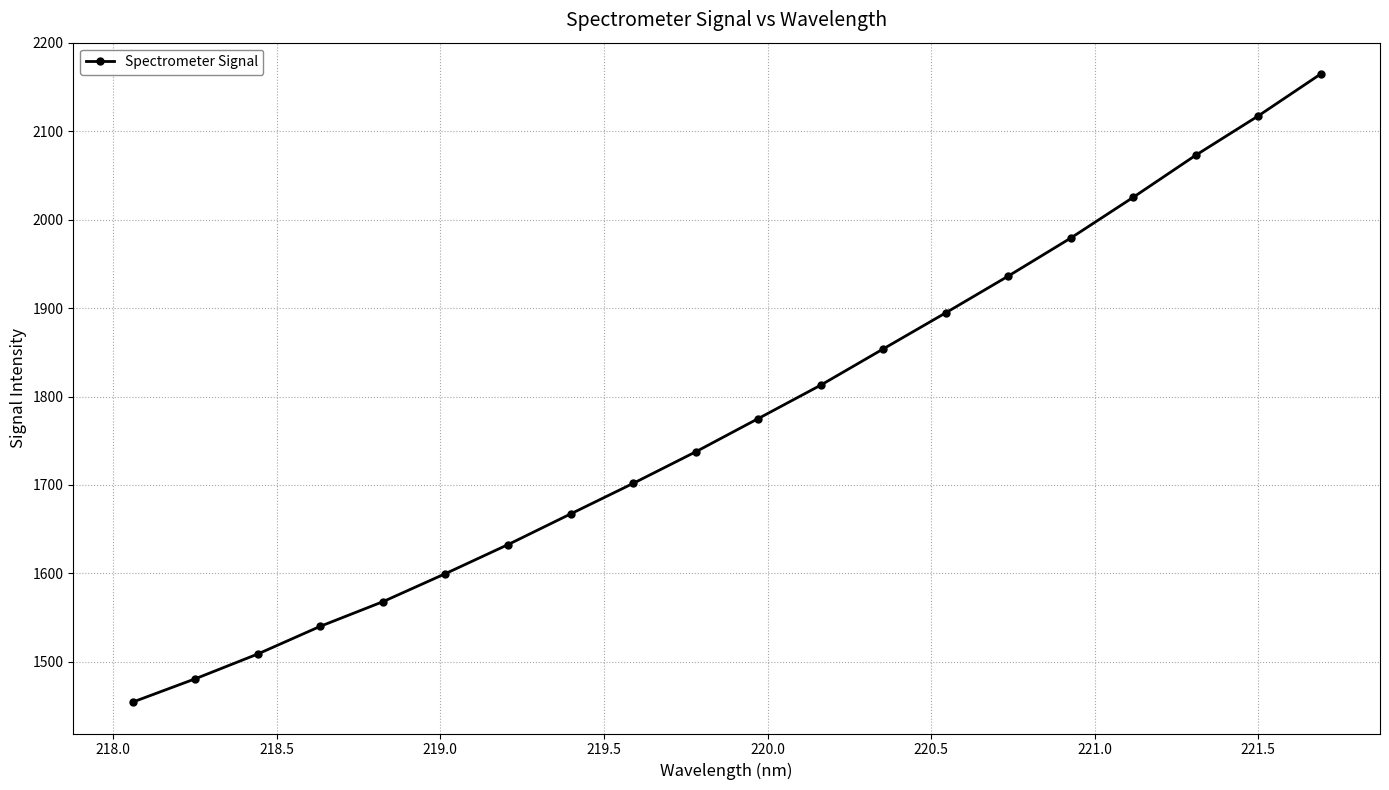

Is this an area chart (filled region under the line)?

No